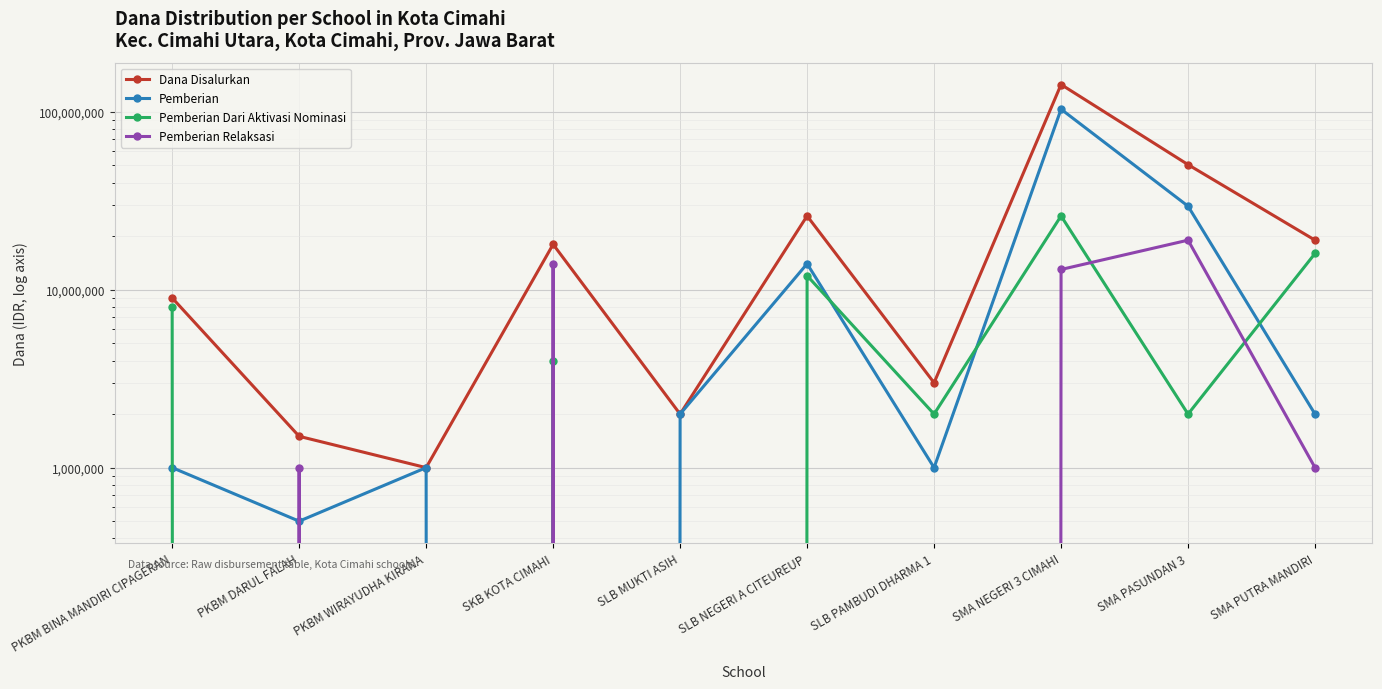

What is the difference between the Pemberian Dari Aktivasi Nominasi values at PKBM WIRAYUDHA KIRANA and SMA PUTRA MANDIRI?

16000000